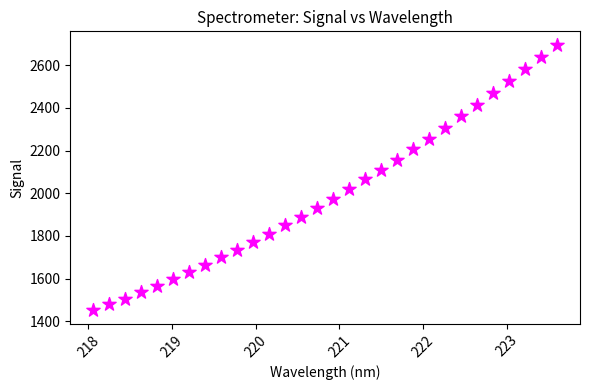

What is the range of X values (max minus min)?

5.5